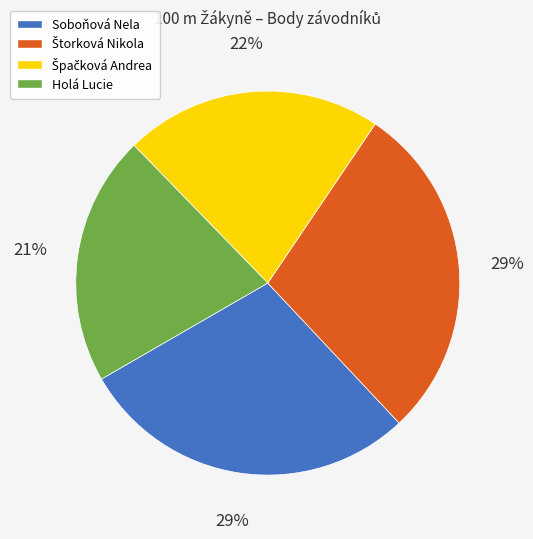

True or false: Soboňová Nela accounts for 29% of the total.

True